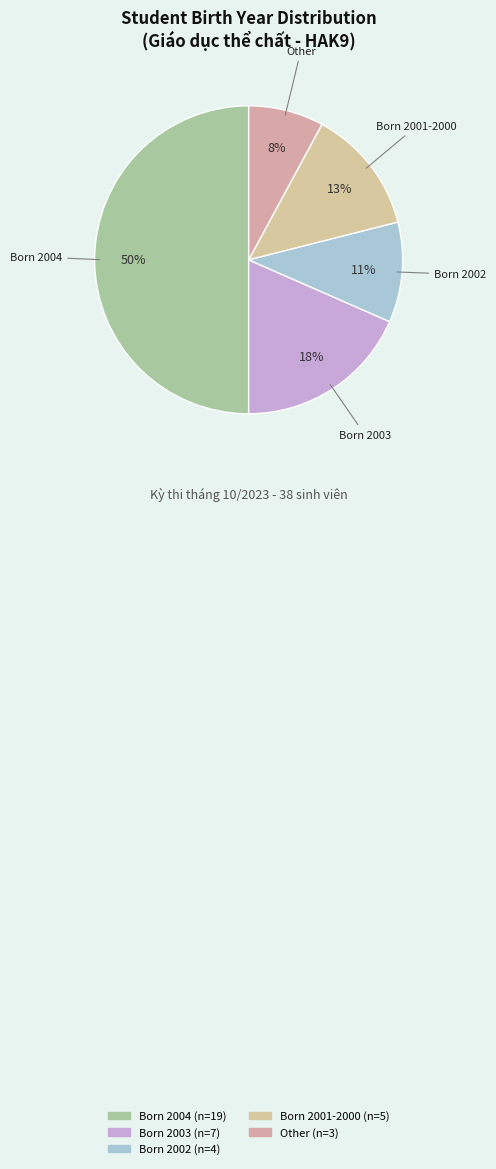

Is there a majority slice in this chart?

Yes